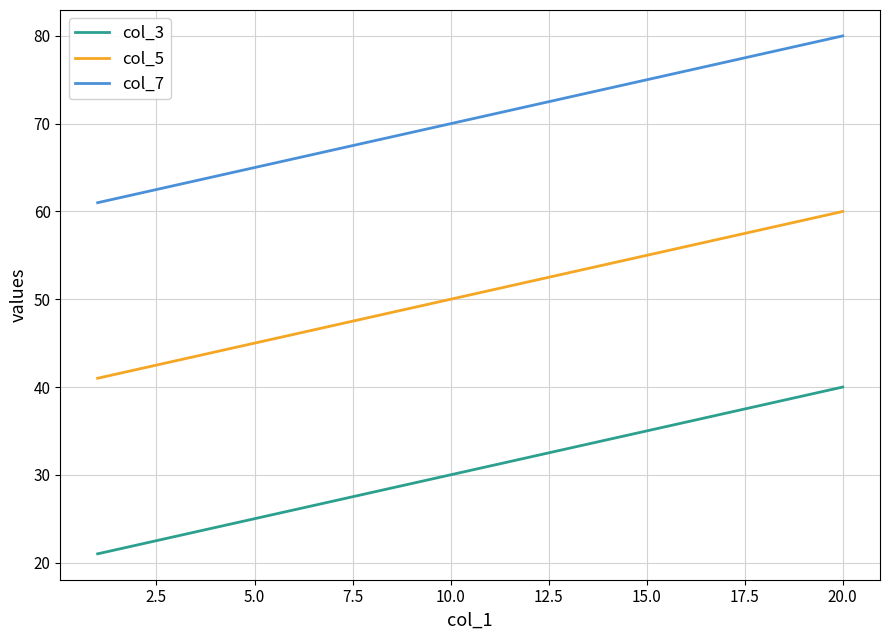

Which series has the largest total across all categories?

col_7